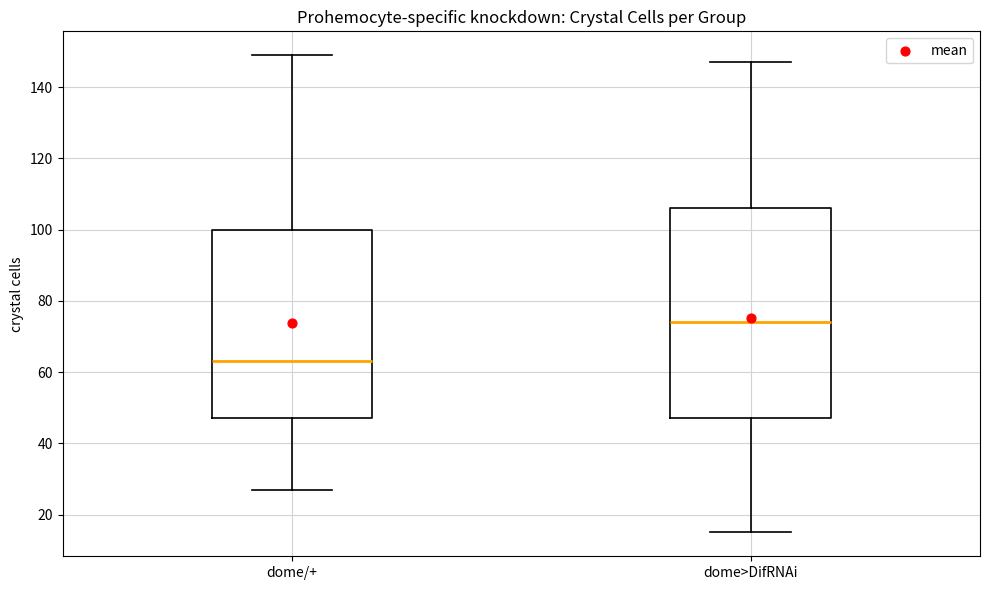

Where is the upper edge of the box for dome/+ on the y-axis? The values are not printed on the chart, so give them approximately, as read against the axis.

100